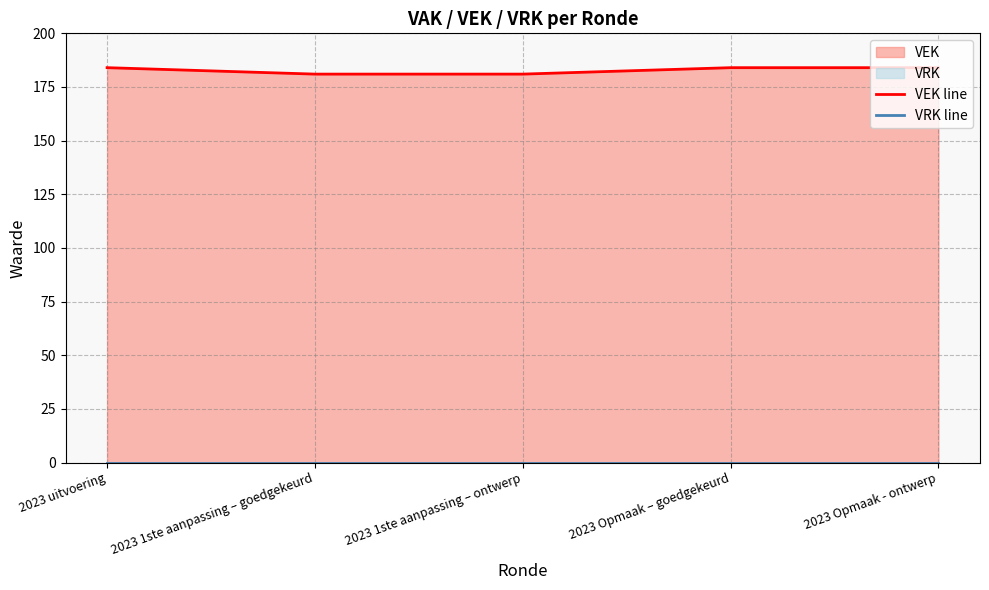

What is the average value of the VEK line series?

183